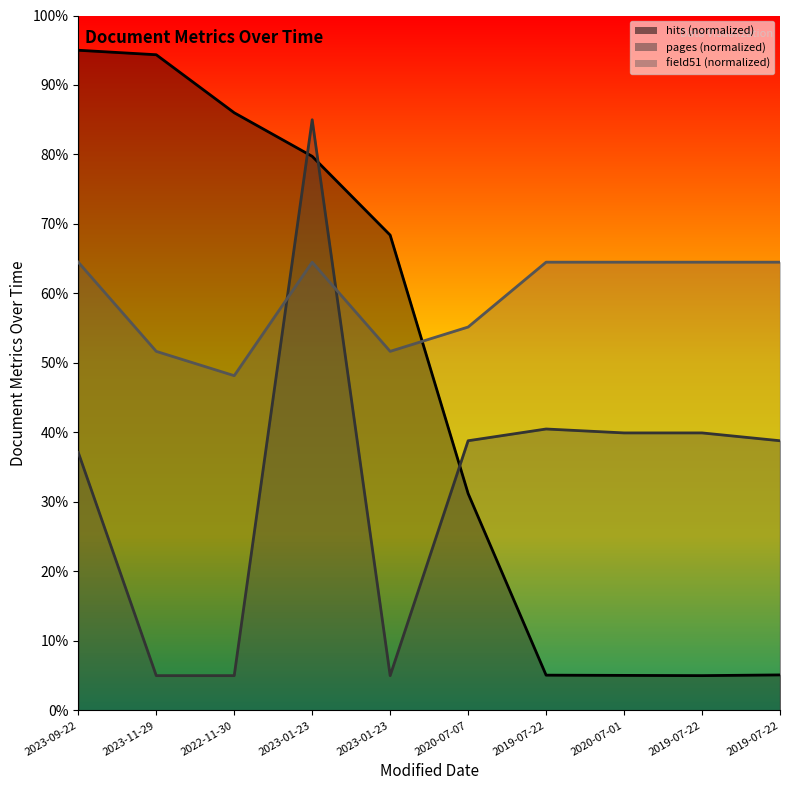

At 2020-07-01, list the series in order from smallest to largest.

hits, pages, field51